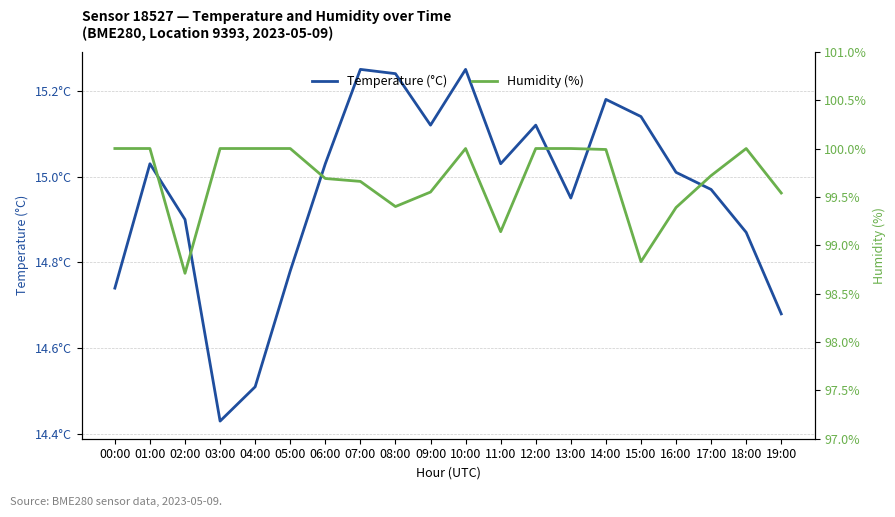

List the series in order of their peak value, lowest first.

Temperature (°C), Humidity (%)